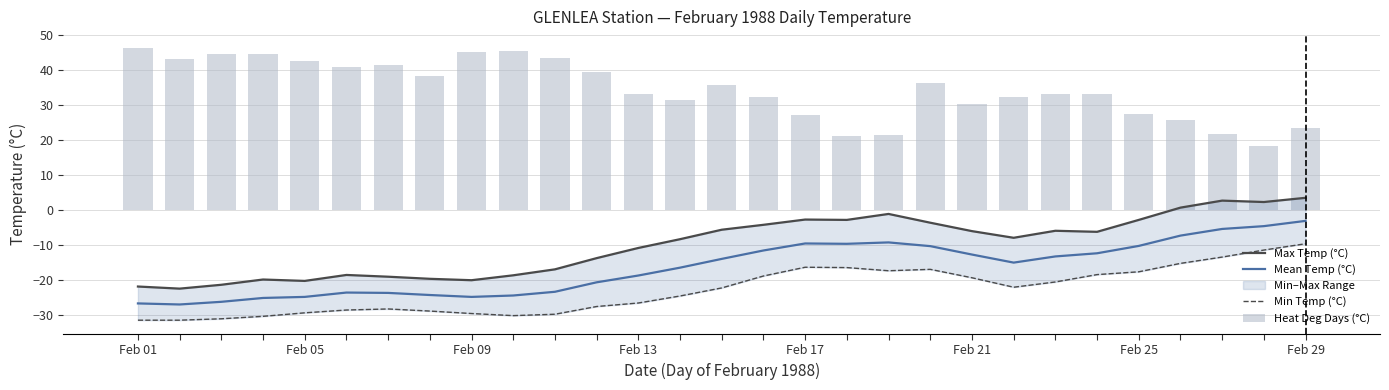

True or false: Mean Temp (°C) has a value of -24.8 at Feb 09.

True